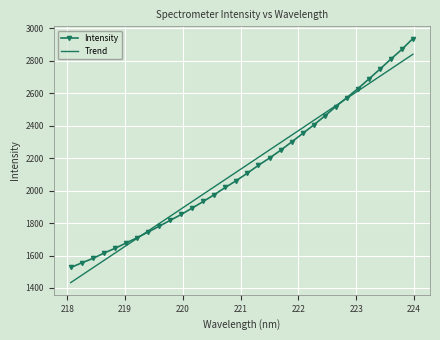

What is the lowest value of the Intensity series?

1526.1